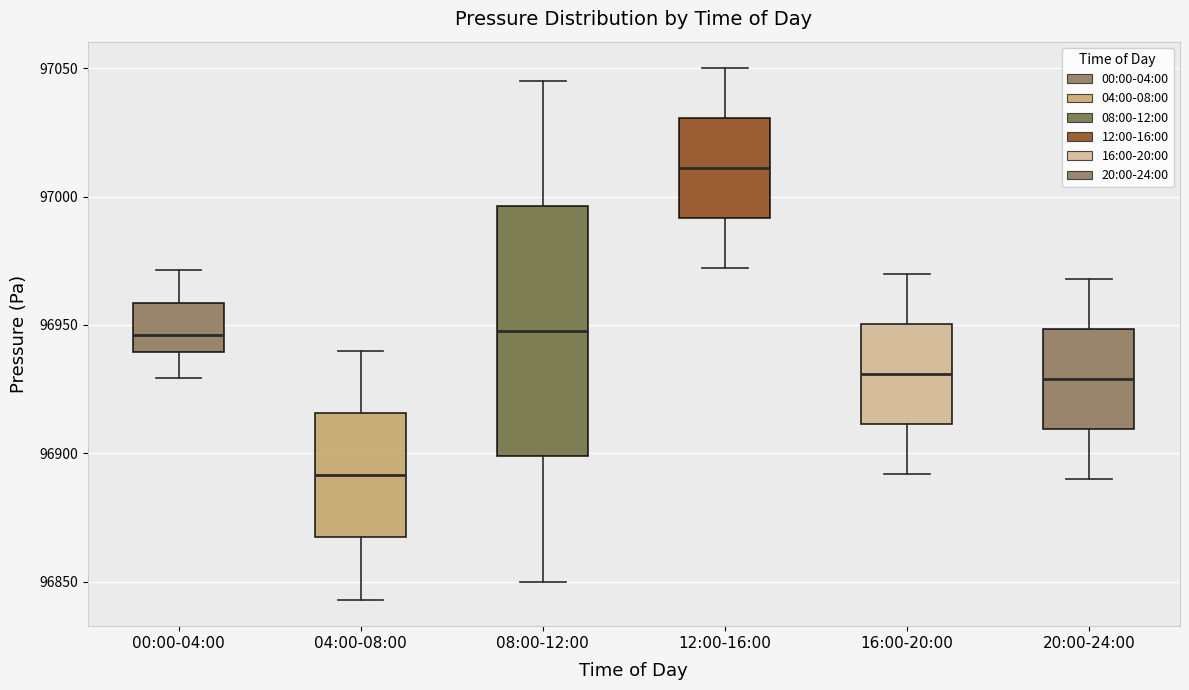

Which box's median line is the highest?

12:00-16:00